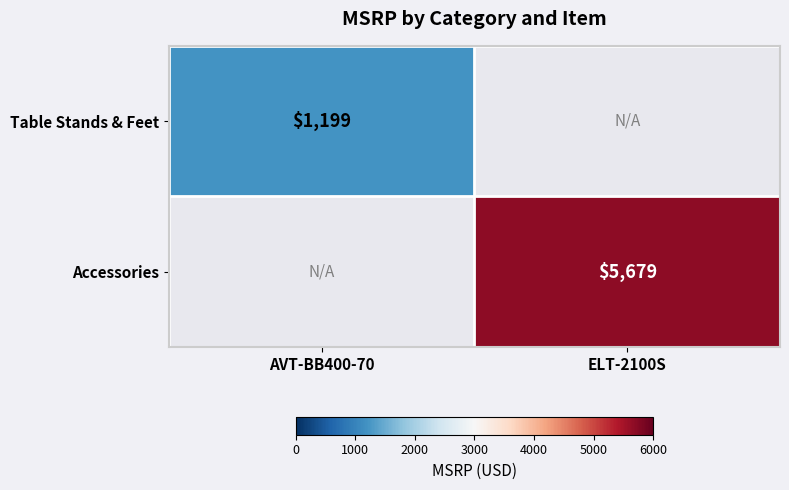

Is the value of Table Stands & Feet at AVT-BB400-70 greater than the value of Accessories at ELT-2100S?

No